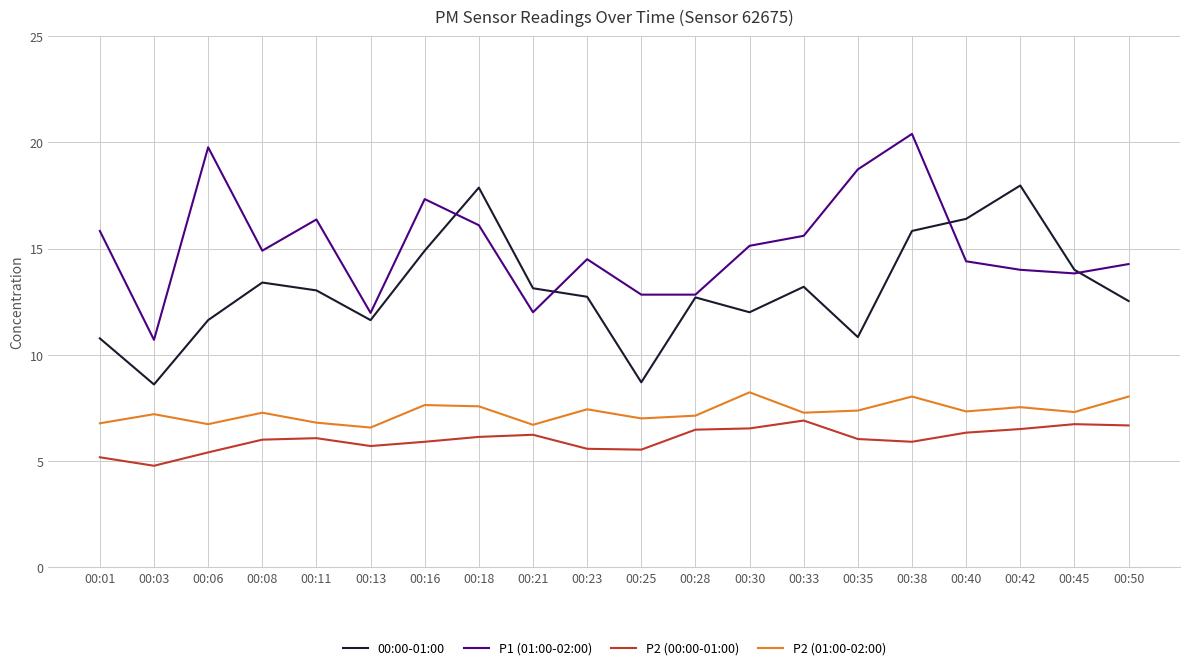

Does the chart display data point markers on the line(s)?

No